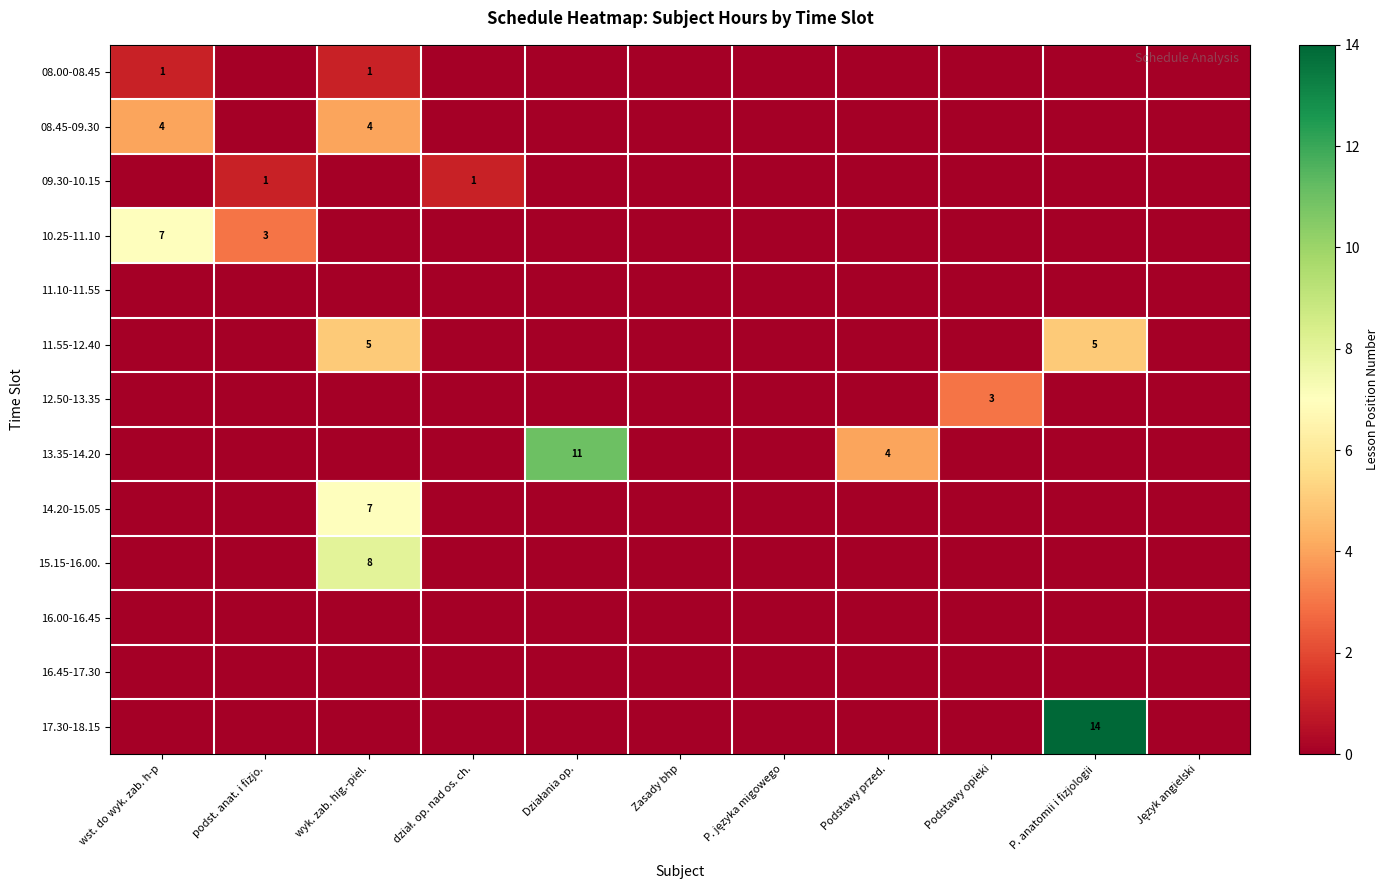

What is the sum of all 08.45-09.30 values?

8